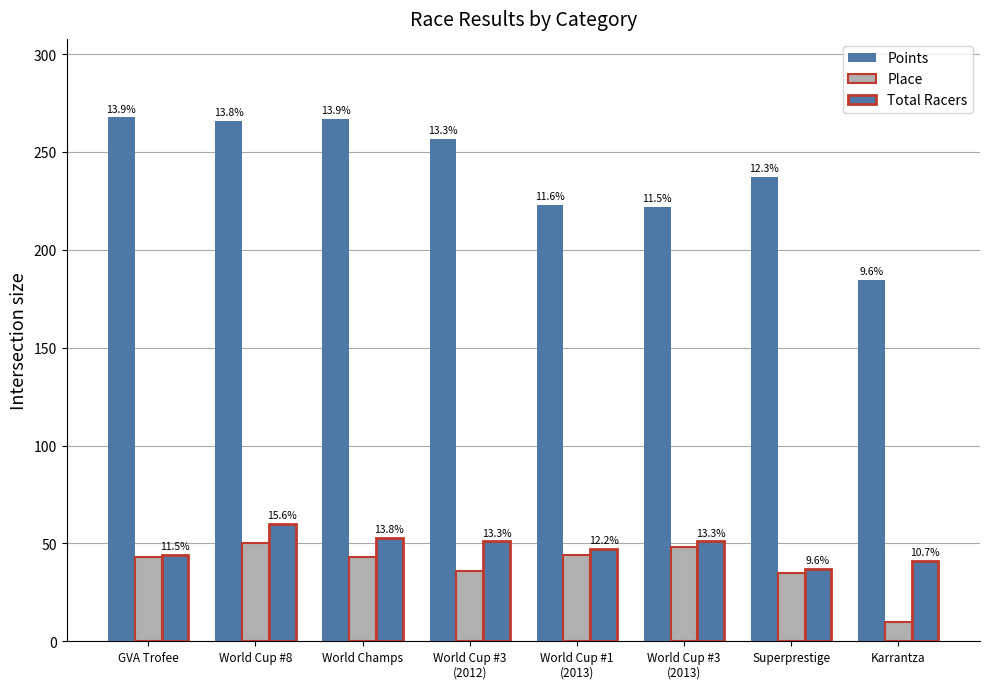

How many groups of bars are there?

8